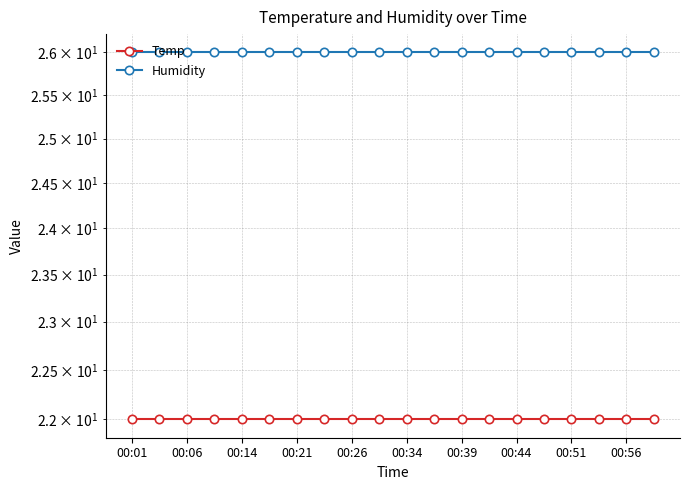

Is it true that Temp equals 22 at 00:44?

True